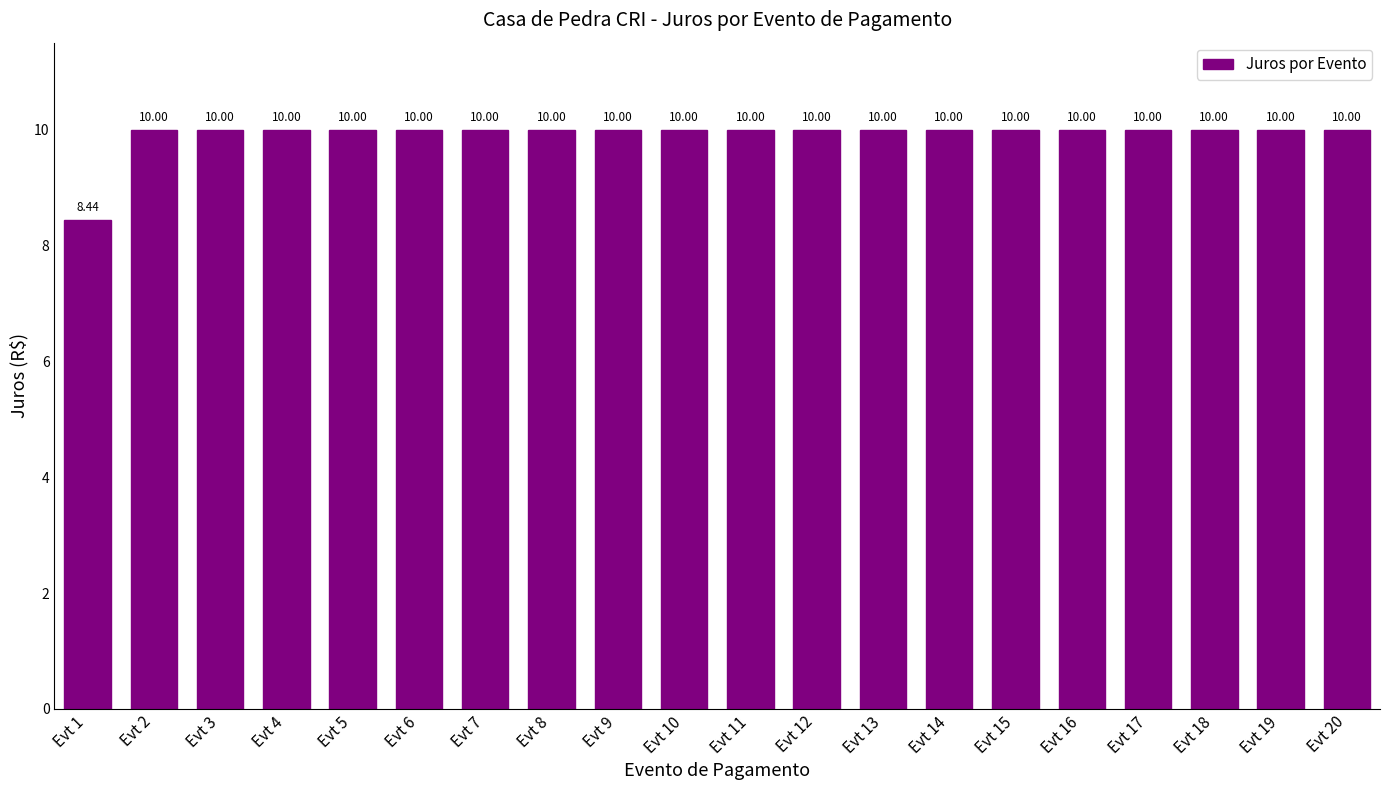

What is the difference between the maximum and minimum values?

1.6